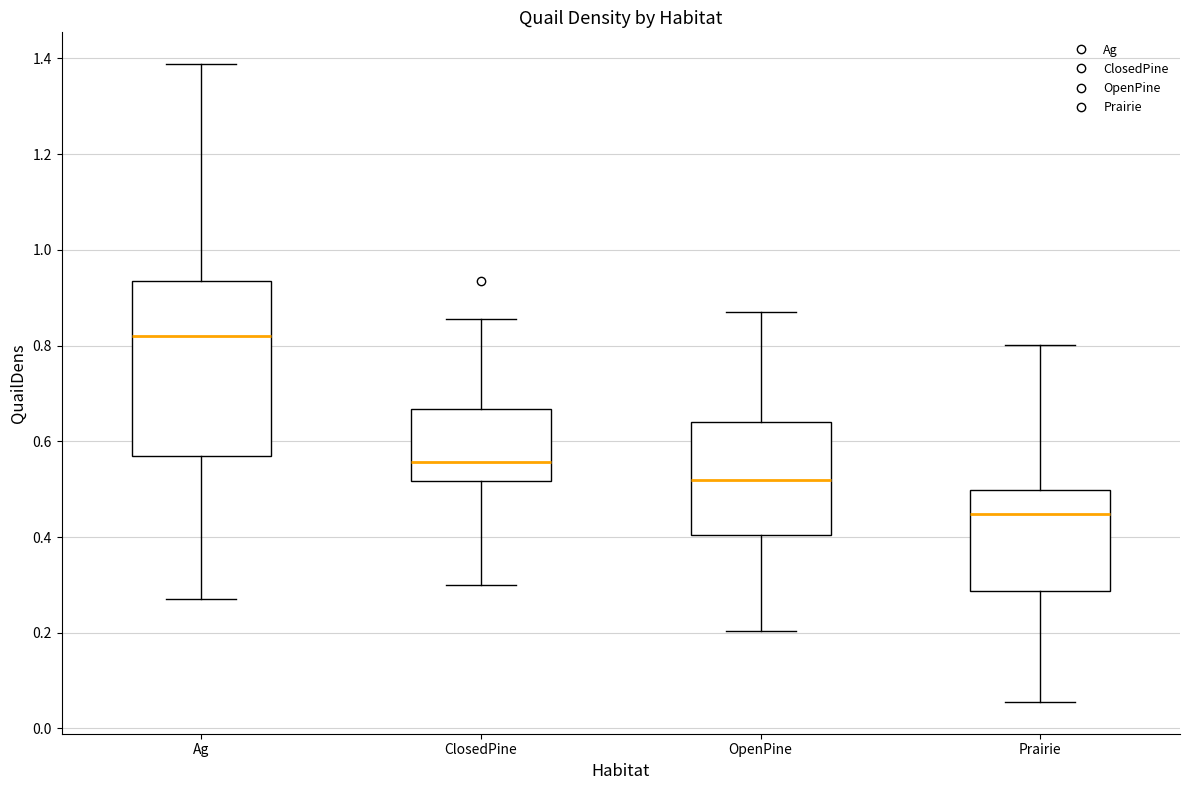

Where is the lower edge of the box for Prairie on the y-axis? The values are not printed on the chart, so give them approximately, as read against the axis.

0.28